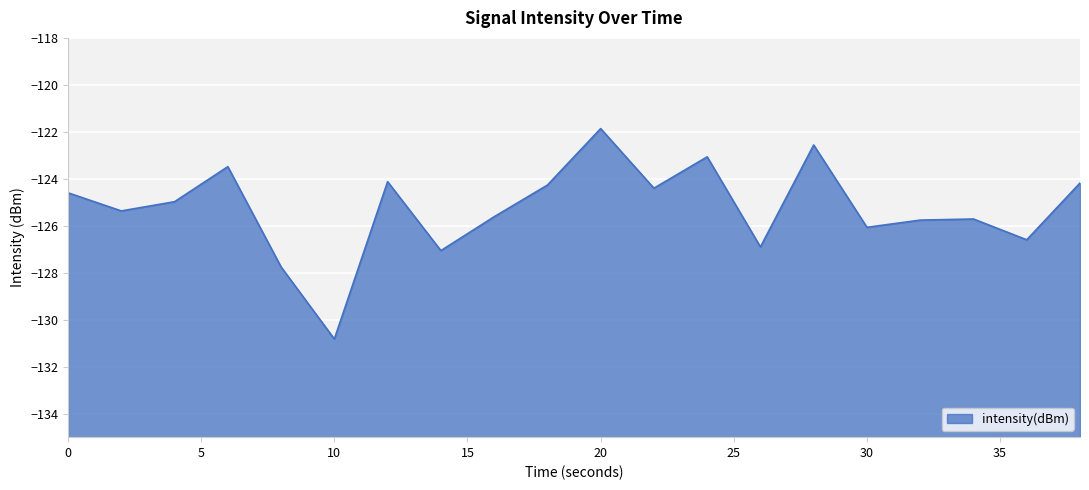

What is the smallest value displayed?

-130.8